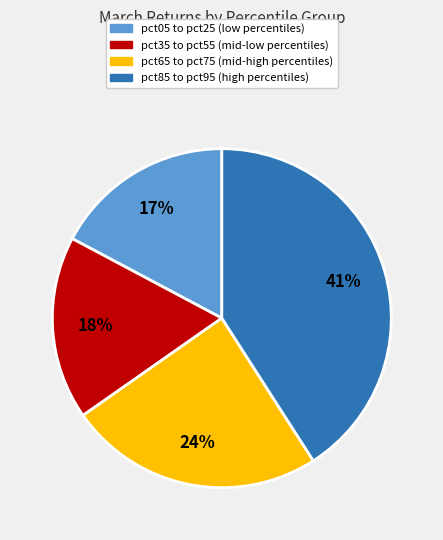

Is there any slice that represents more than half of the pie?

No